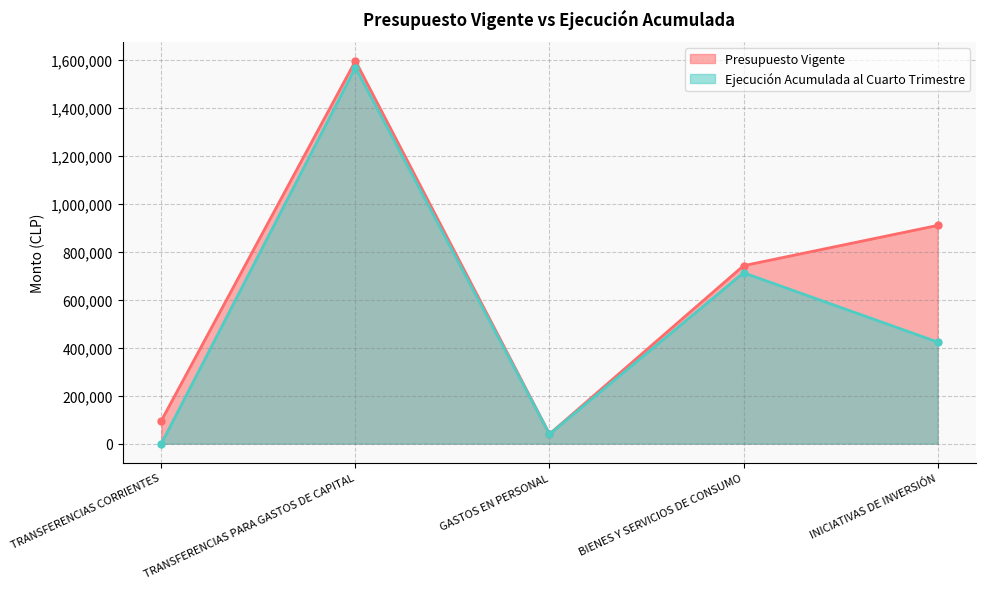

Which series has the widest spread of values?

Ejecución Acumulada al Cuarto Trimestre